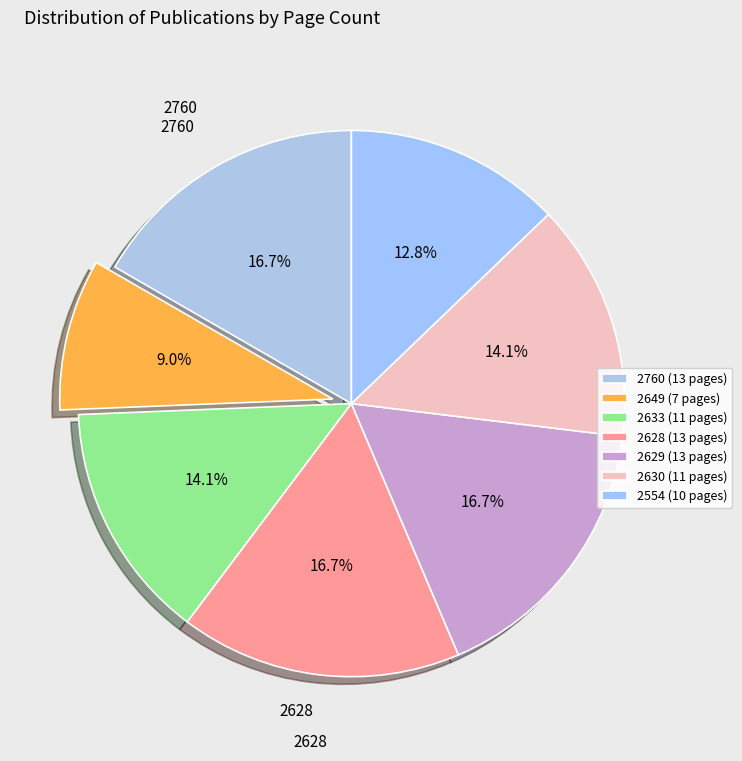

Which slice is the smallest?

2649